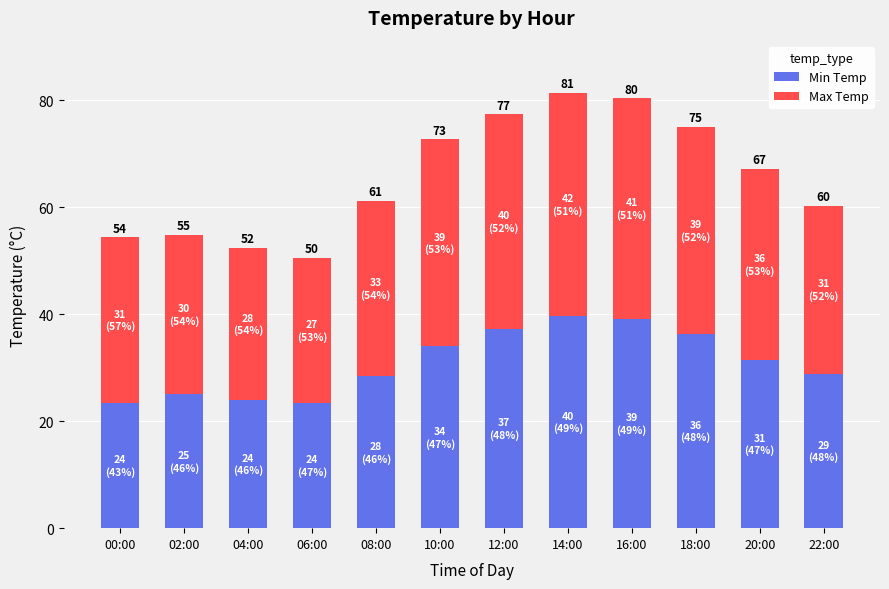

What is the difference between the maximum and minimum values in the Min Temp series?

16.2